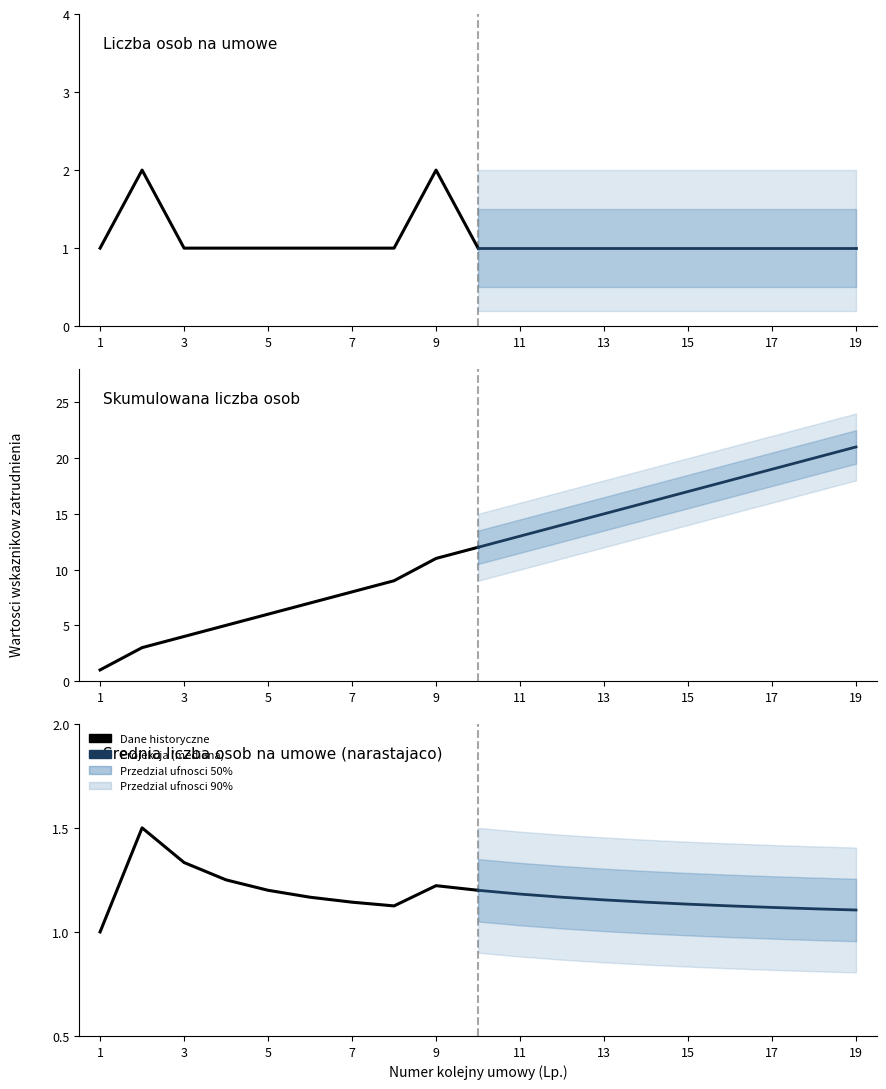

How many times do Dane historyczne and Projekcja (mediana) cross each other?

1